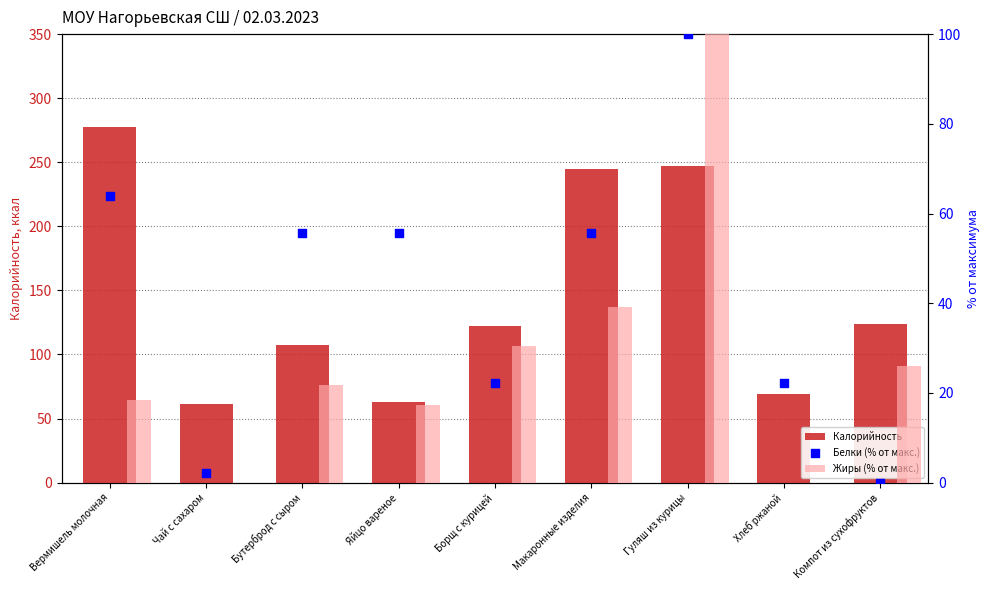

Which series contains the highest Y value?

Калорийность